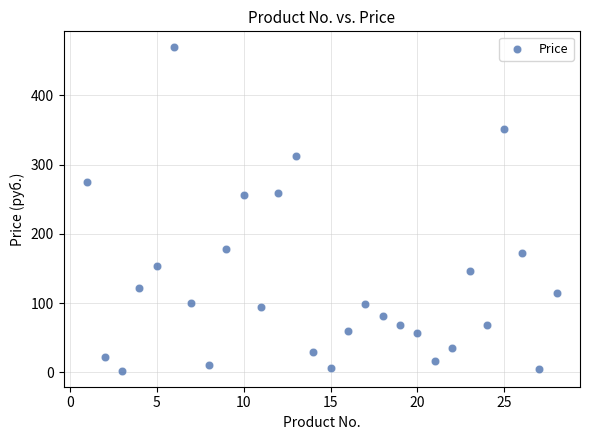

What is the range of Y values (max minus min)?

466.5